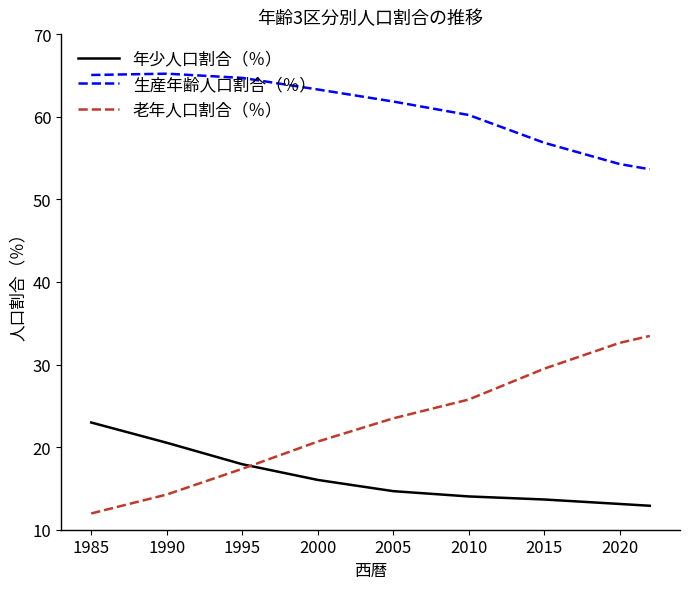

List the series in order of their overall mean, lowest first.

年少人口割合（％）, 老年人口割合（％）, 生産年齢人口割合（％）